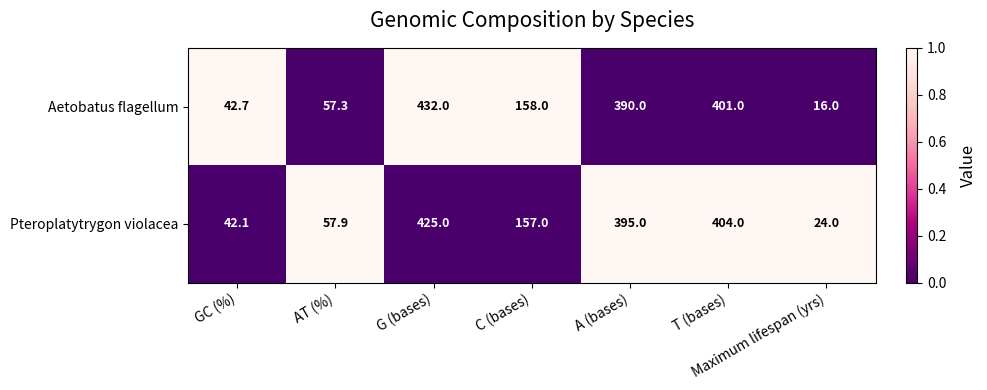

Where does the Pteroplatytrygon violacea series first go above 157?

G (bases)